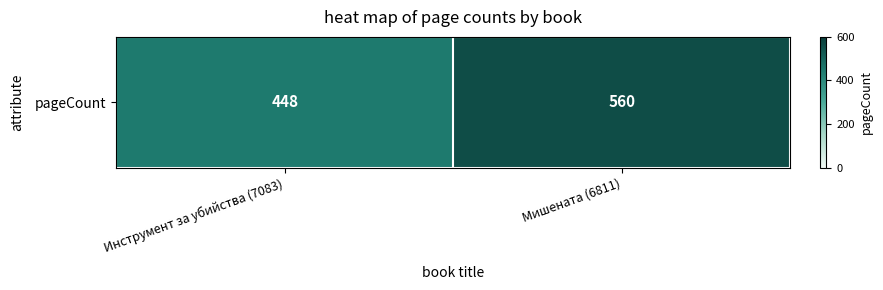

What is the change in value from Инструмент за убийства (7083) to Мишената (6811)?

+112